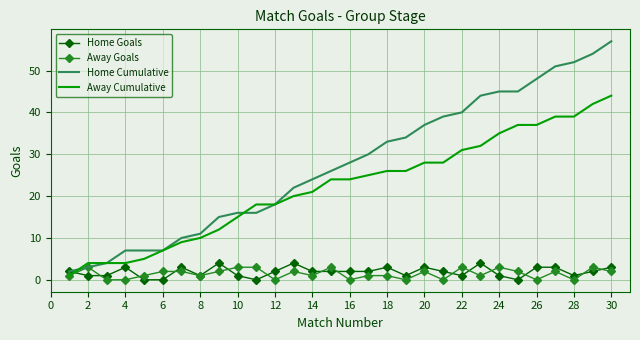

Which series has the largest range (max minus min)?

Home Cumulative